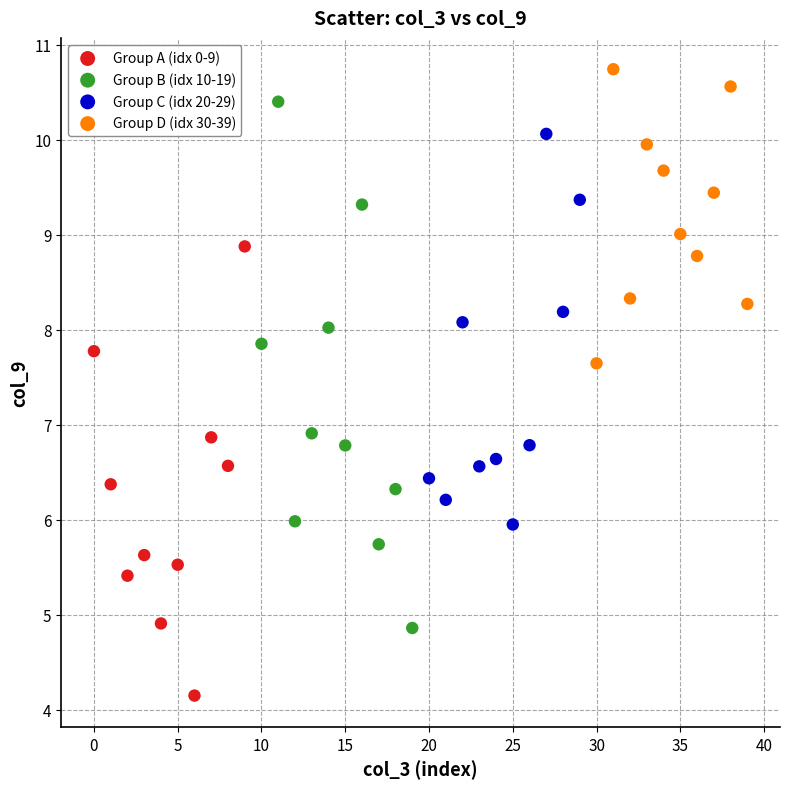

Which series has the widest spread of Y values?

Group B (idx 10-19)